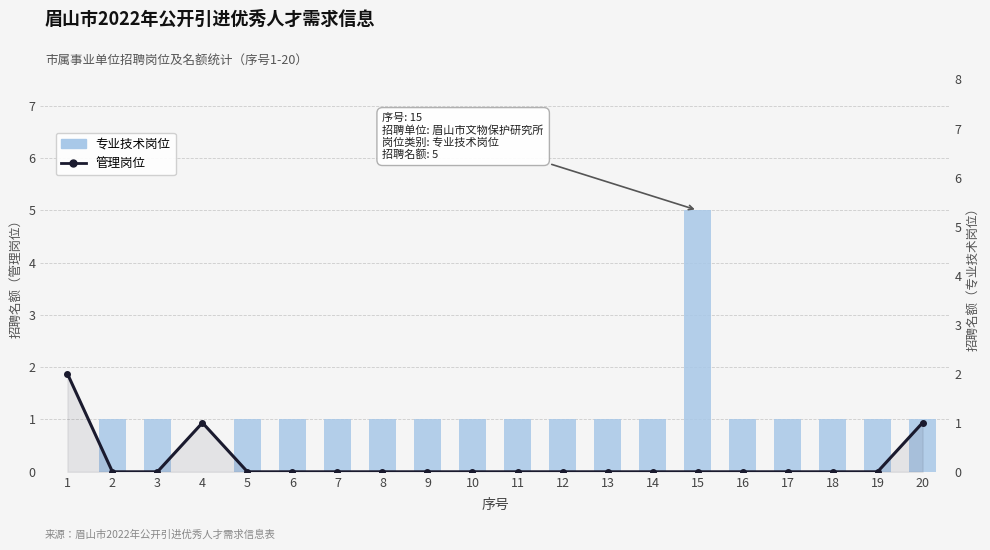

How many categories are shown in the chart?

20